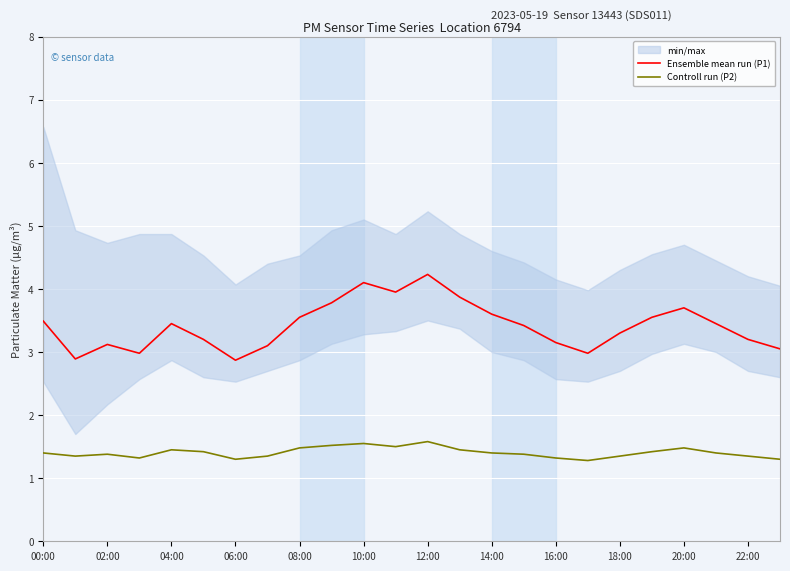

List the series in order of their peak value, highest first.

Ensemble mean run (P1), Controll run (P2)